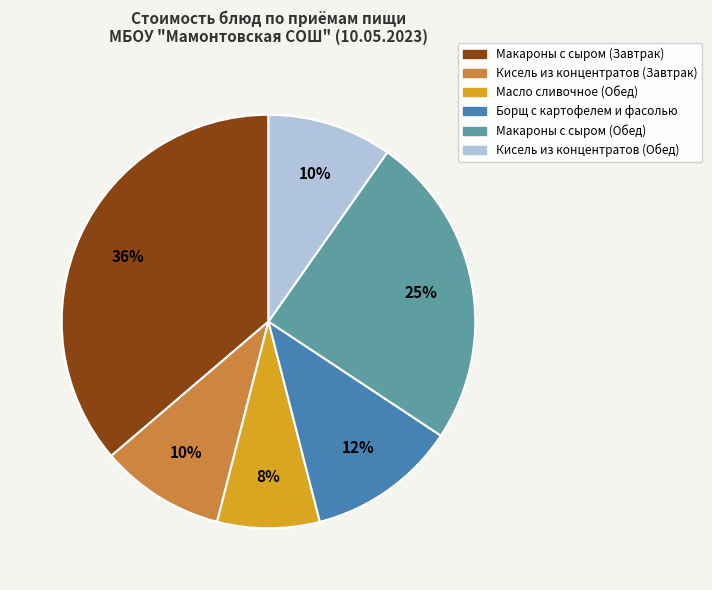

Between Макароны с сыром (Обед) and Борщ с картофелем и фасолью, which is larger?

Макароны с сыром (Обед)